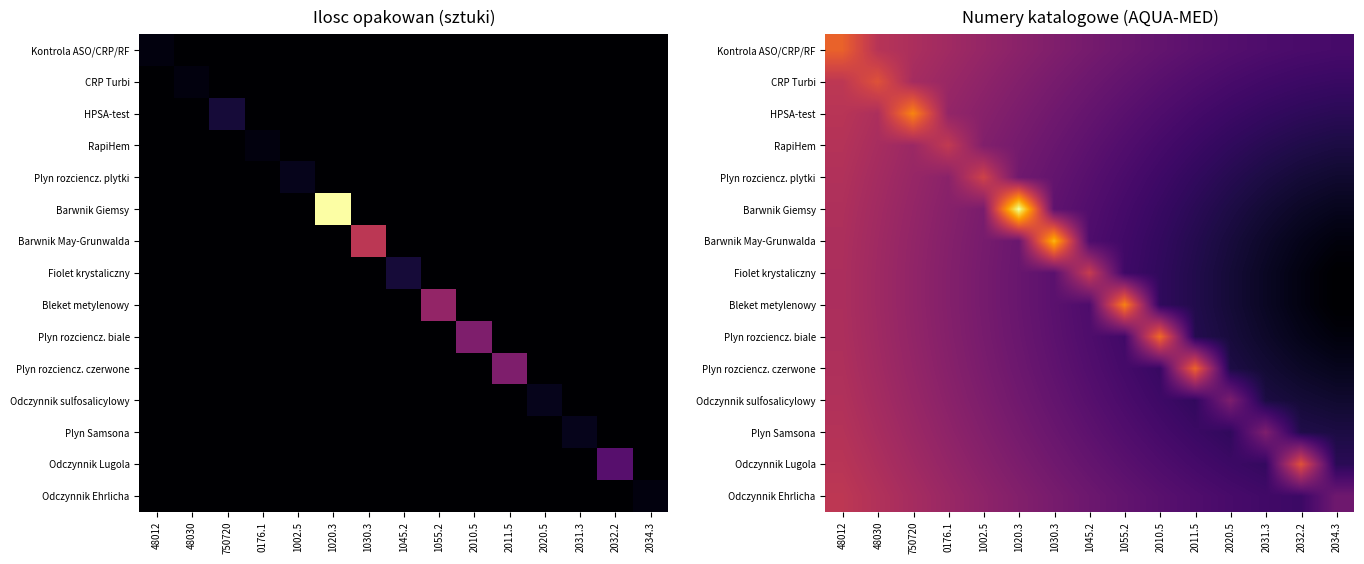

How many values in the Plyn rozciencz. plytki series are below 1?

4